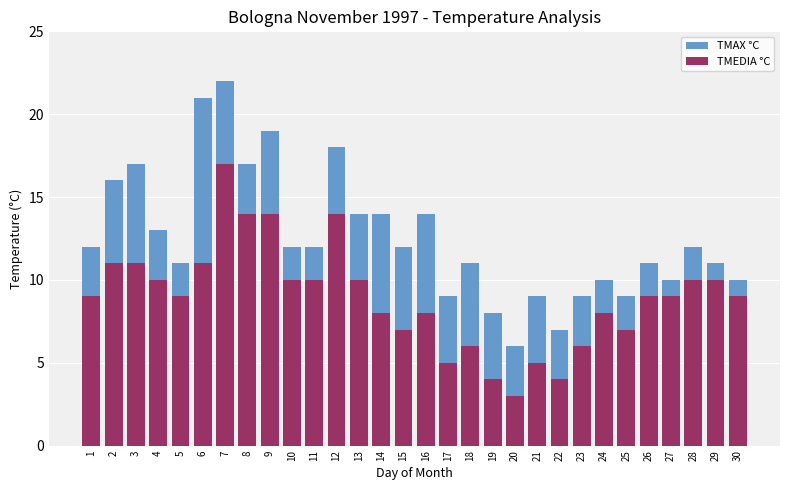

List the series in order of their overall mean, highest first.

TMAX °C, TMEDIA °C